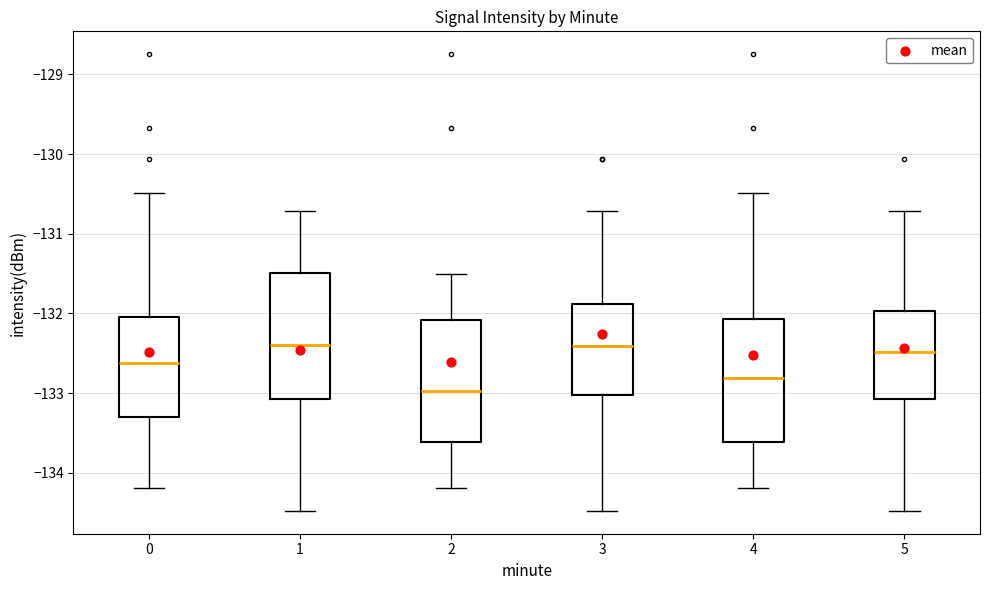

Where is the upper edge of the box at x = 0 on the y-axis? The values are not printed on the chart, so give them approximately, as read against the axis.

-132.1